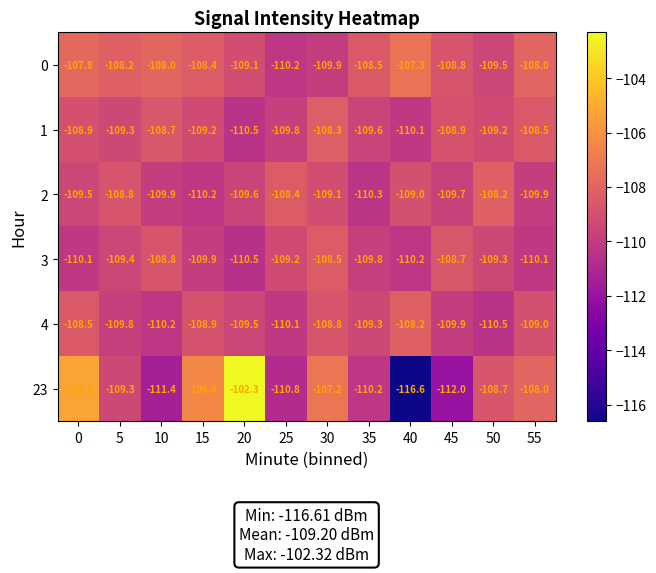

What is the greatest value displayed?

-102.3